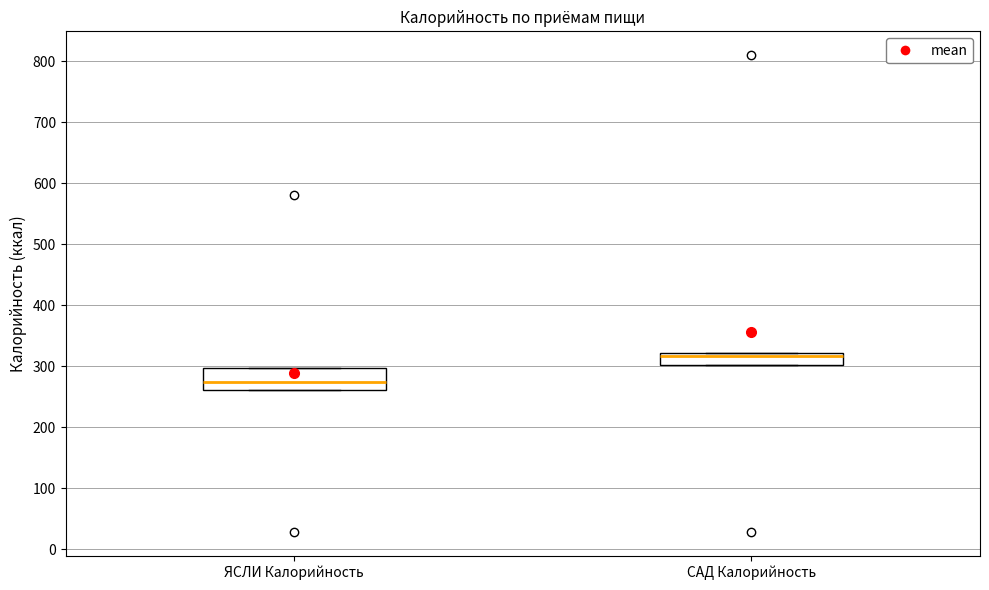

Reading left to right, read every box against the y-axis: the position of its median line, the range the box covers, and the ends of its whiskers. The values are not printed on the chart, so give them approximately, as read against the axis.

ЯСЛИ Калорийность: median 270, box 260 to 300, whiskers 260 to 300
САД Калорийность: median 320 (just below the box's upper edge), box 300 to 320, whiskers 300 to 320